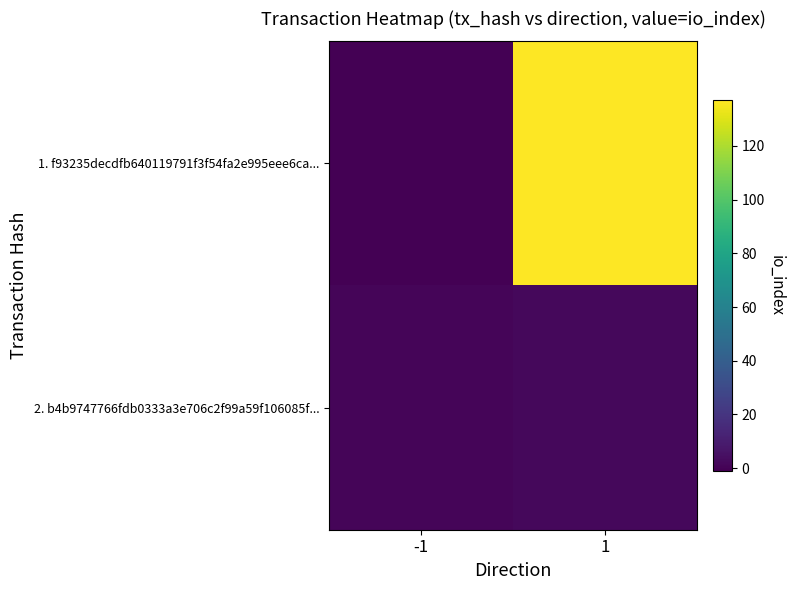

Rank the series at -1 from highest to lowest value.

2. b4b9747766fdb0333a3e706c2f99a59f106085f..., 1. f93235decdfb640119791f3f54fa2e995eee6ca...